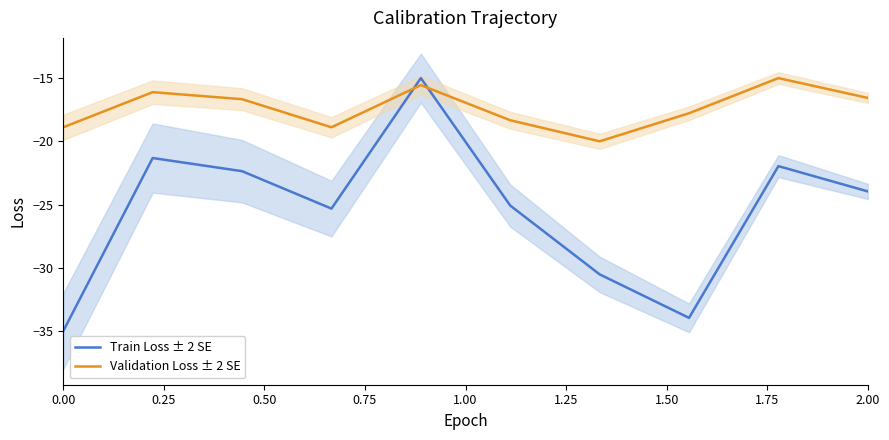

What is the average value of the Train Loss ± 2 SE series?

-25.4